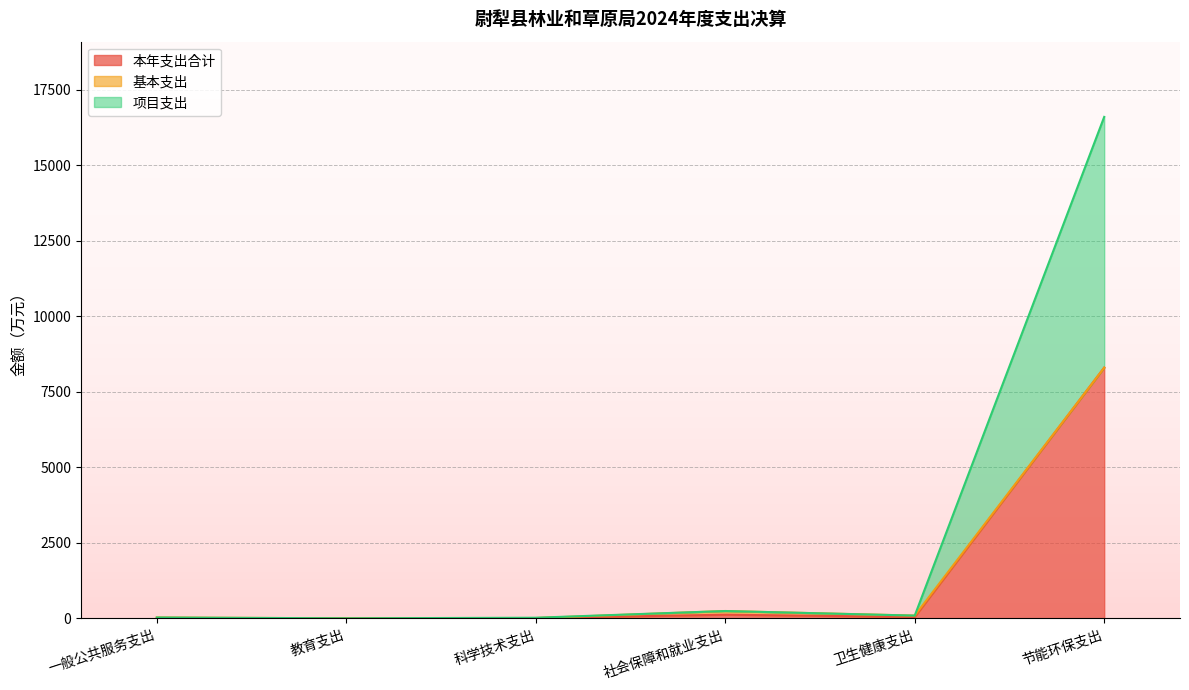

What is the label of the 4th point from the left?

社会保障和就业支出